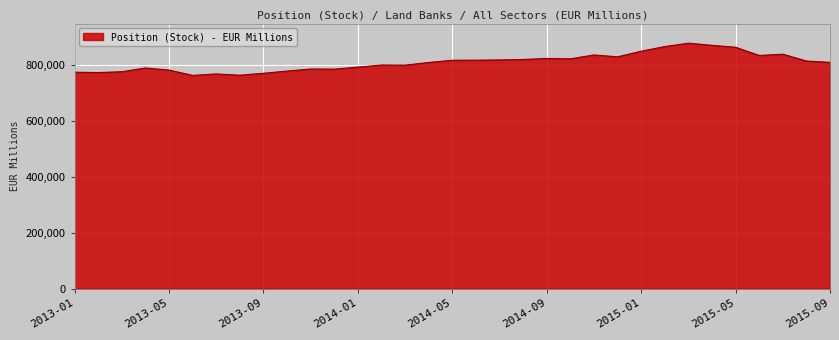

What is the difference between the maximum and minimum values?

115494